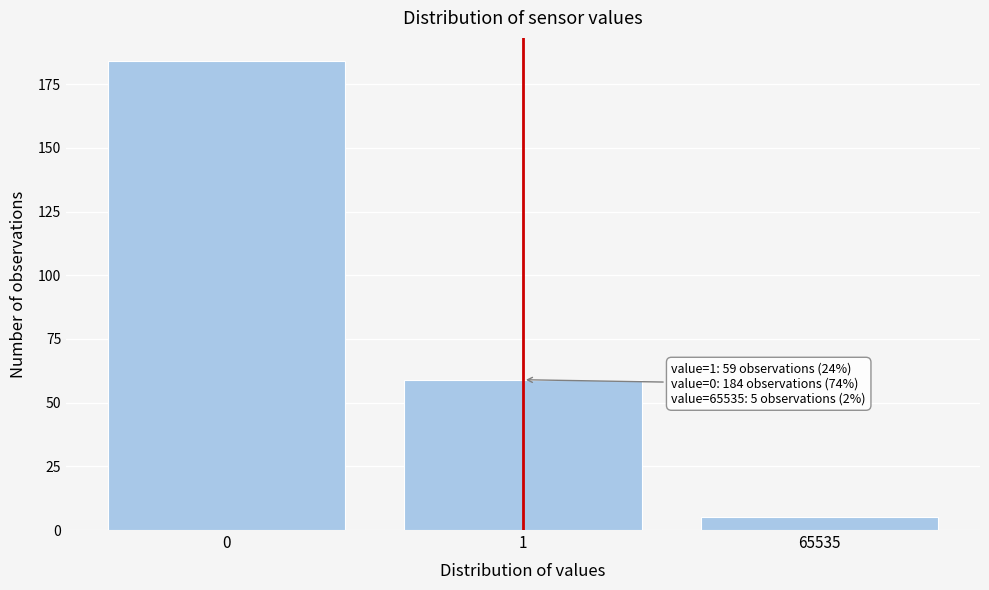

Reading left to right, what are all the values shown in this chart?

0=184	1=59	65535=5